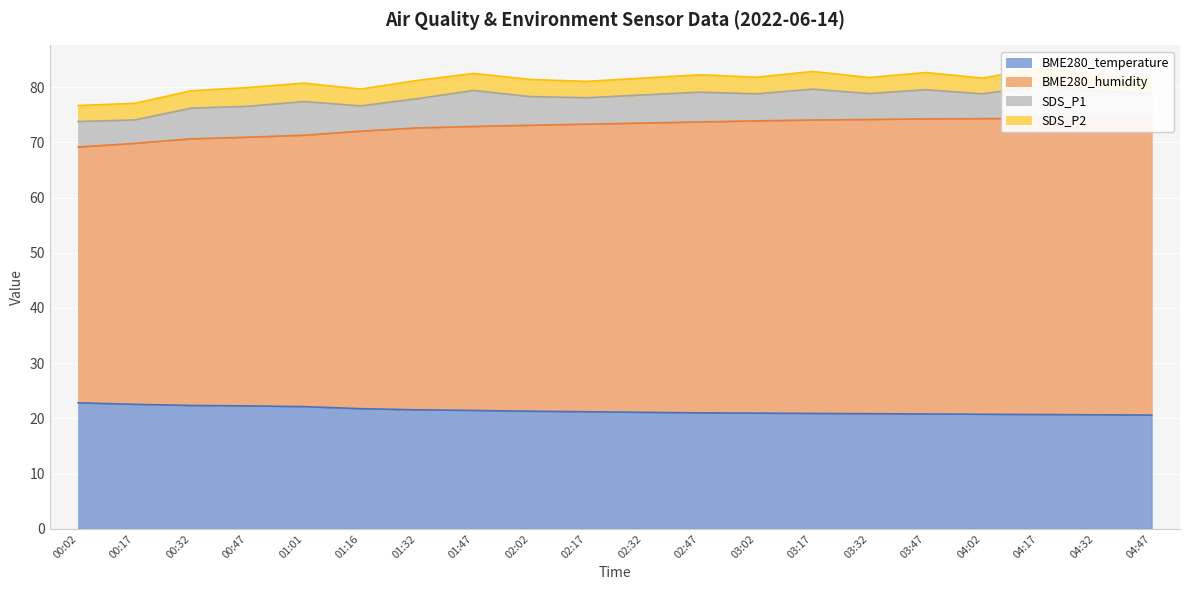

At which label is BME280_humidity closest to 71?

00:47